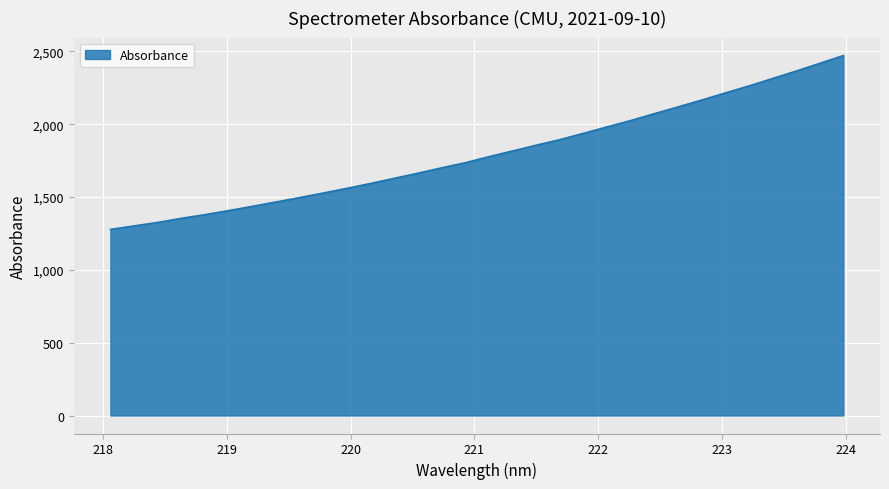

What is the smallest value displayed?

1278.0